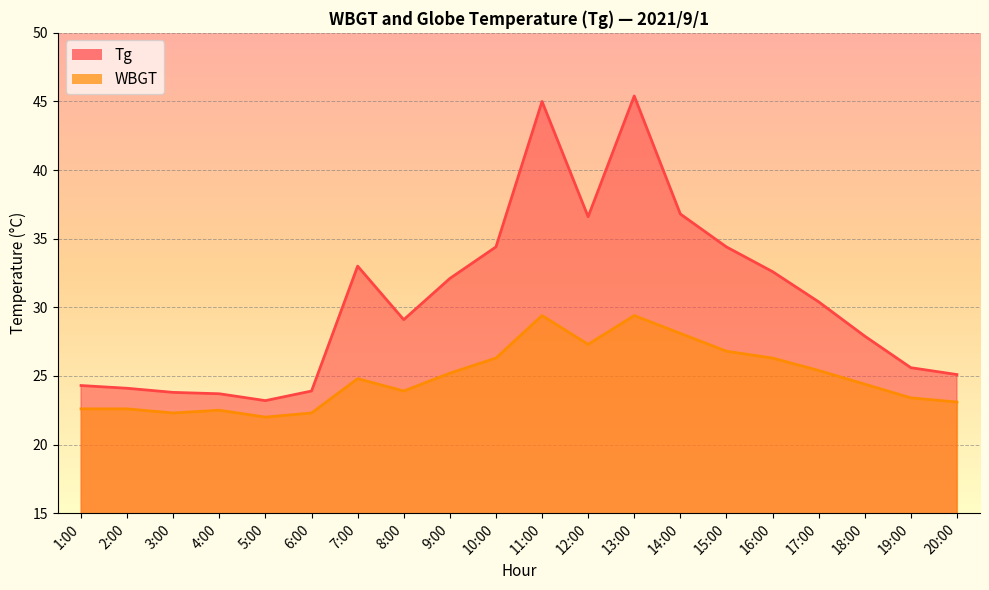

Reading left to right, extract all data points from this chart.

Tg: 24.3	24.1	23.8	23.7	23.2	23.9	33.0	29.1	32.1	34.4	45.0	36.6	45.4	36.8	34.4	32.6	30.4	27.9	25.6	25.1
WBGT: 22.6	22.6	22.3	22.5	22.0	22.3	24.8	23.9	25.2	26.3	29.4	27.3	29.4	28.1	26.8	26.3	25.4	24.4	23.4	23.1